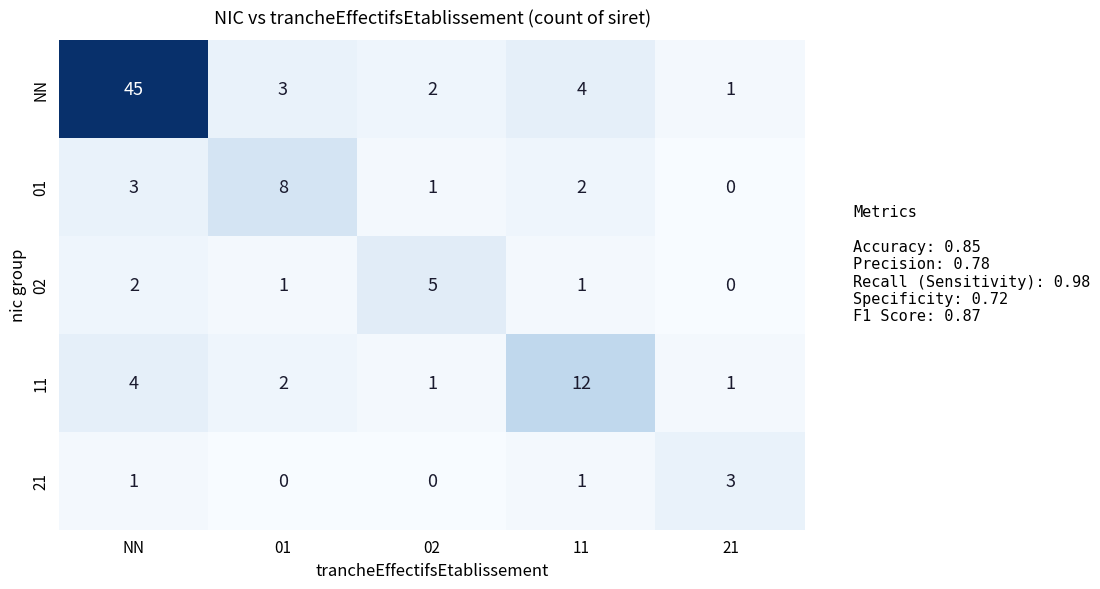

The 01 series shows 1 at 02. True or false?

True